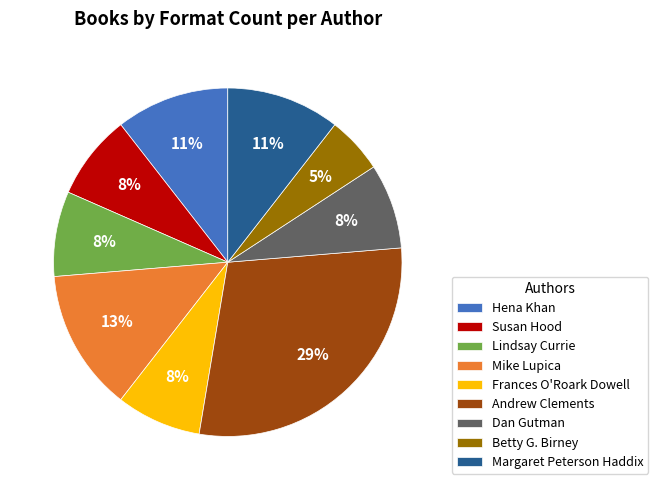

To the nearest percent, what percentage of the pie is Susan Hood?

8%